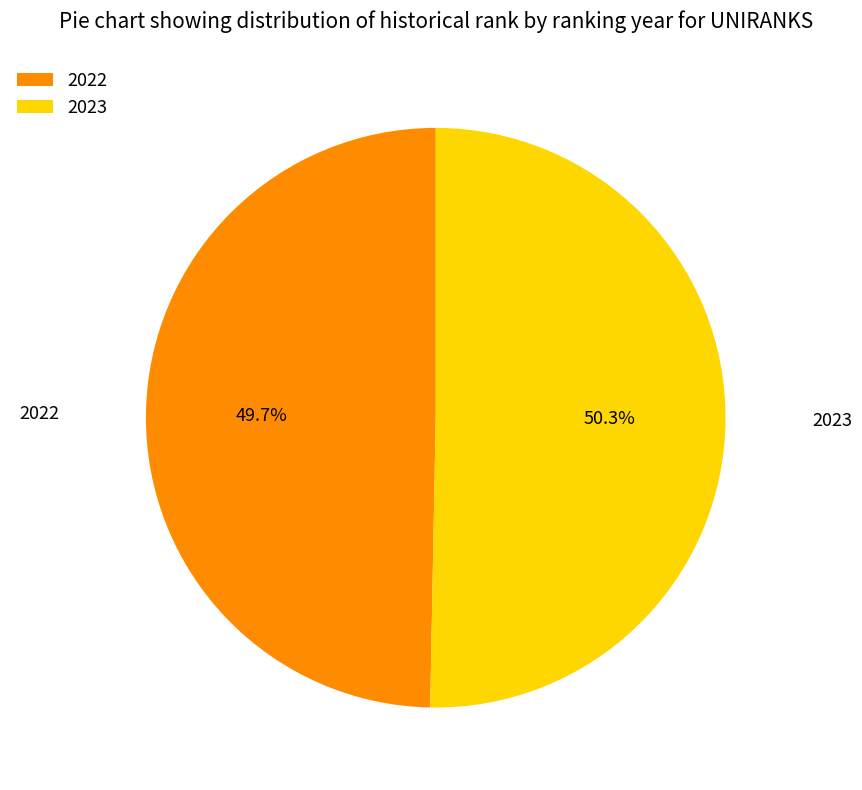

Count the number of slices in the pie.

2